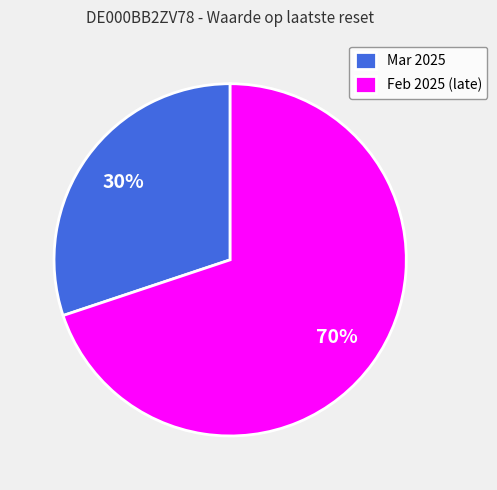

Which category has the biggest portion of the pie?

Feb 2025 (late)